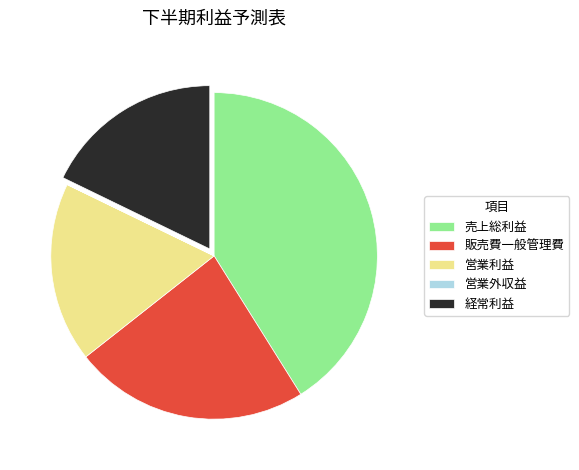

Is it true that 売上総利益 is 32% of the pie?

False